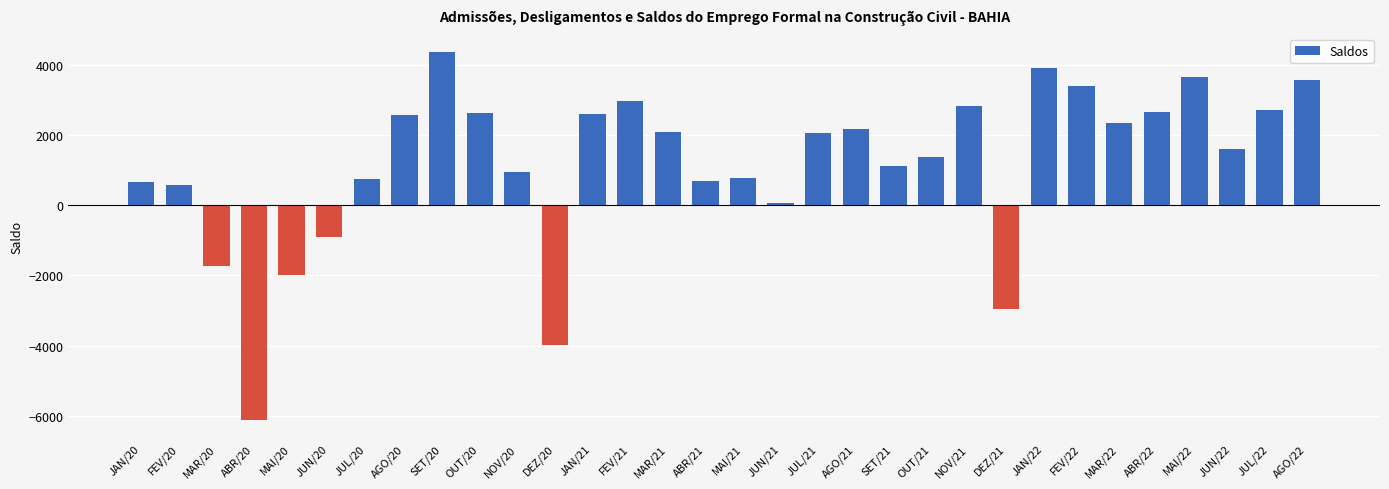

How many values are below zero?

6